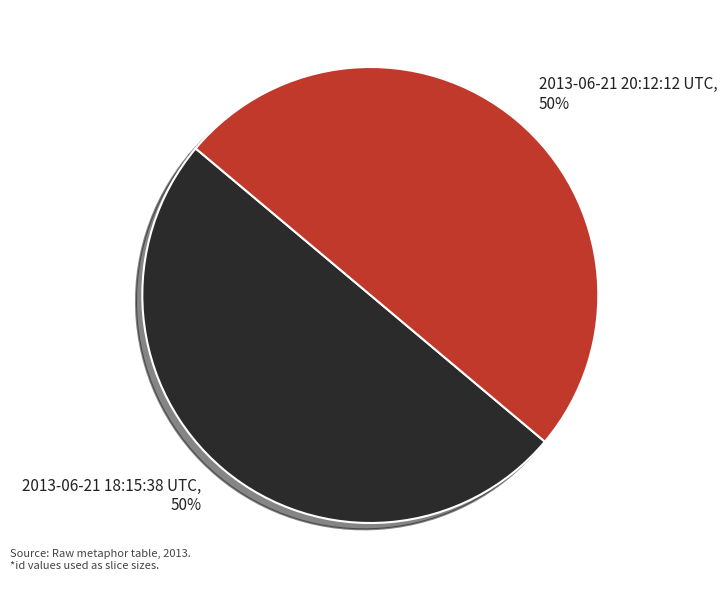

What is the ratio of the value at 2013-06-21 20:12:12 UTC to the value at 2013-06-21 18:15:38 UTC?

1.0